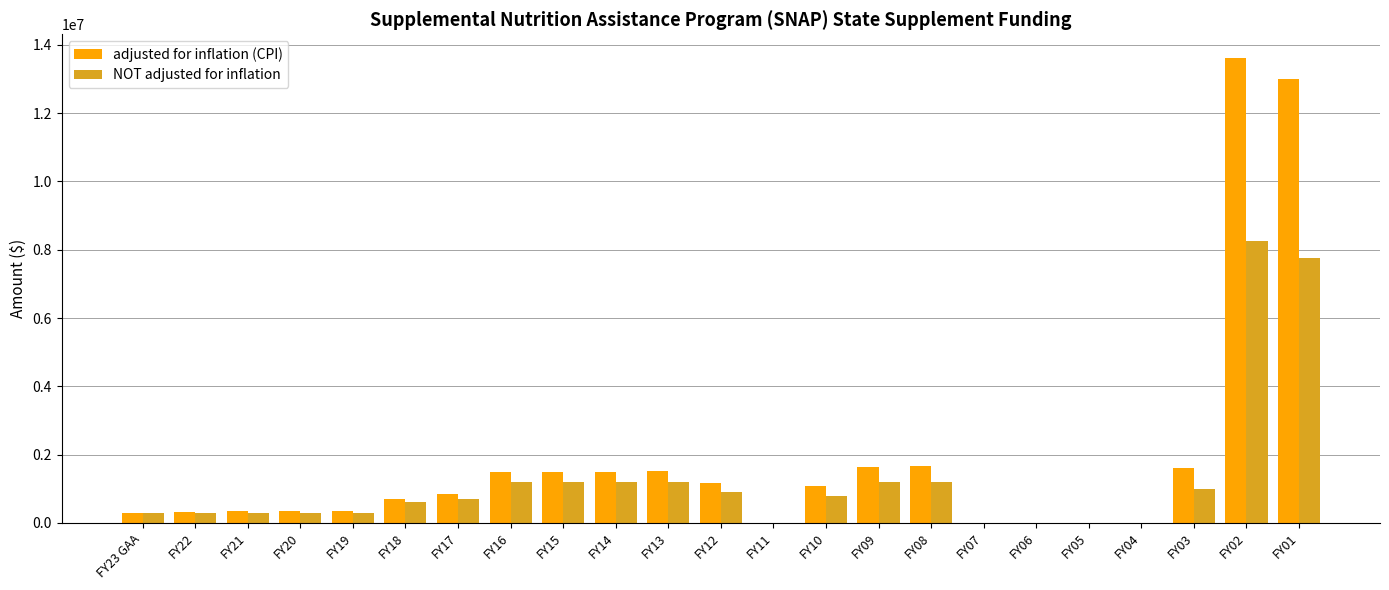

At which category is the sum across all series the highest?

FY02